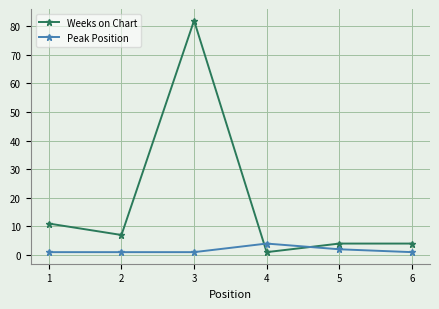

Which category has the highest value across all series?

3